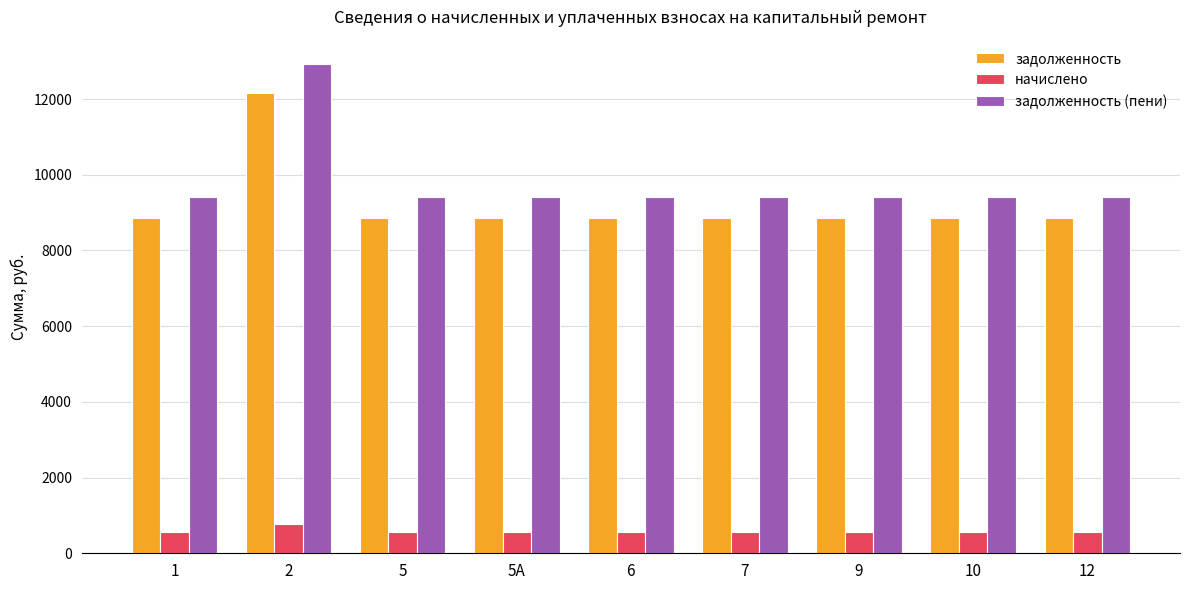

At 9, list the series in order from largest to smallest.

задолженность (пени), задолженность, начислено